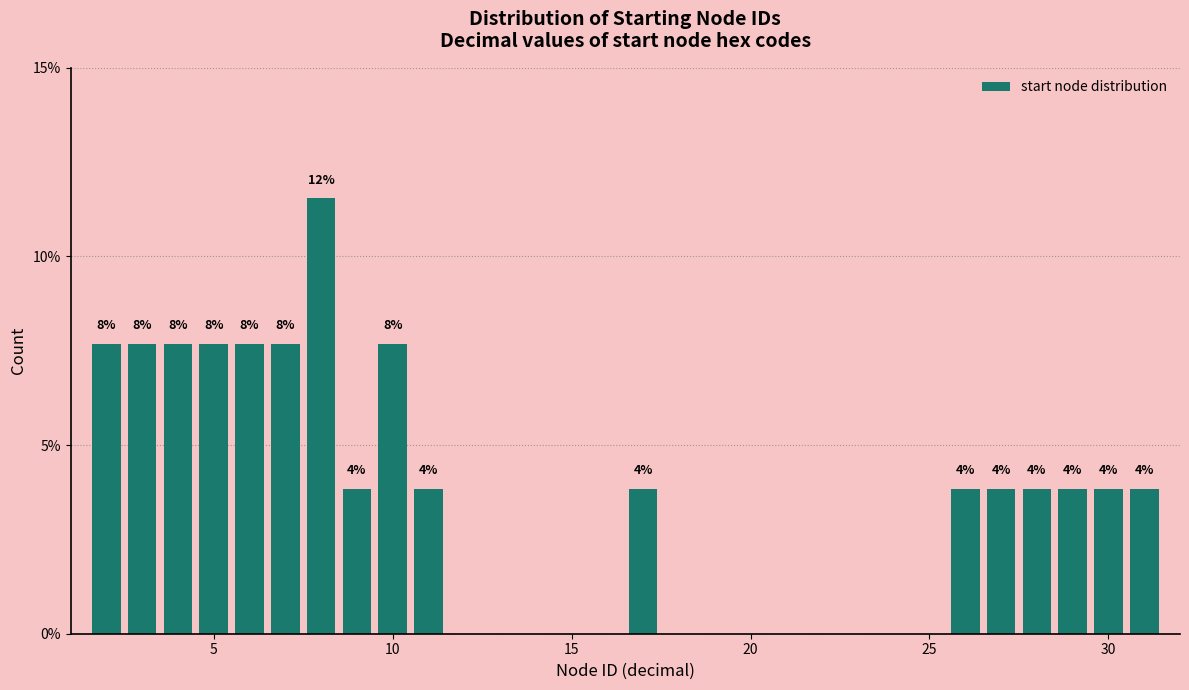

Around what value on the x-axis is the tallest bar? Give the approximate position of its centre, as read against the axis.

8.0